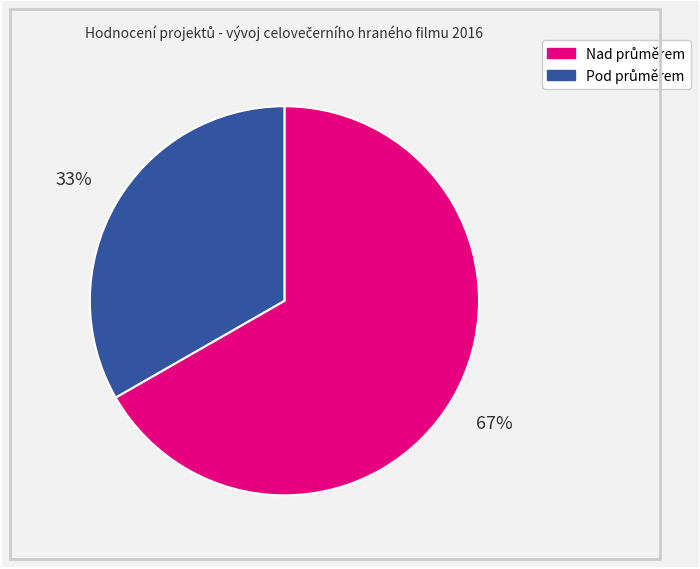

How many slices are in this pie chart?

2